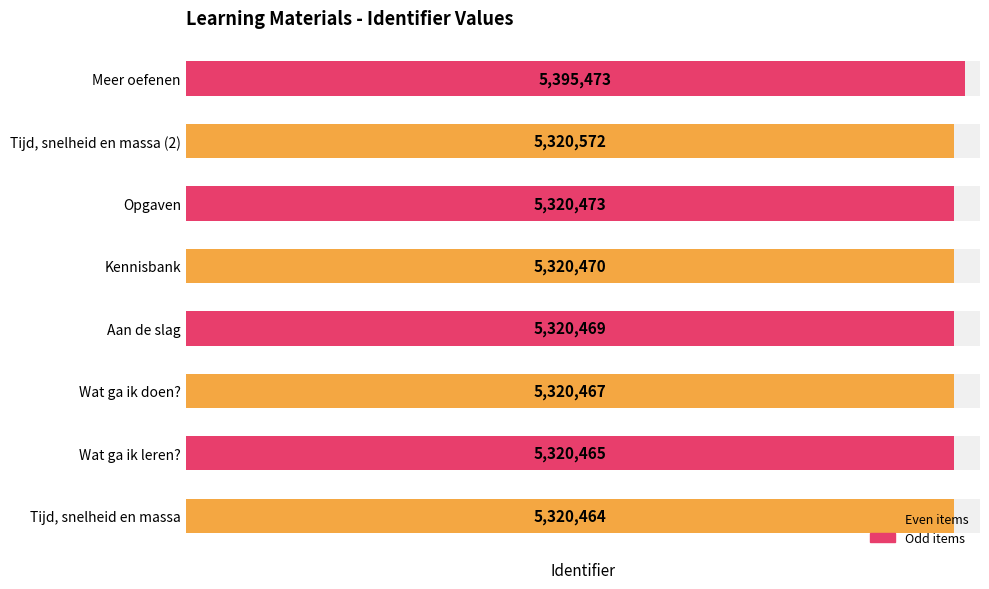

What is the smallest value displayed?

5320464